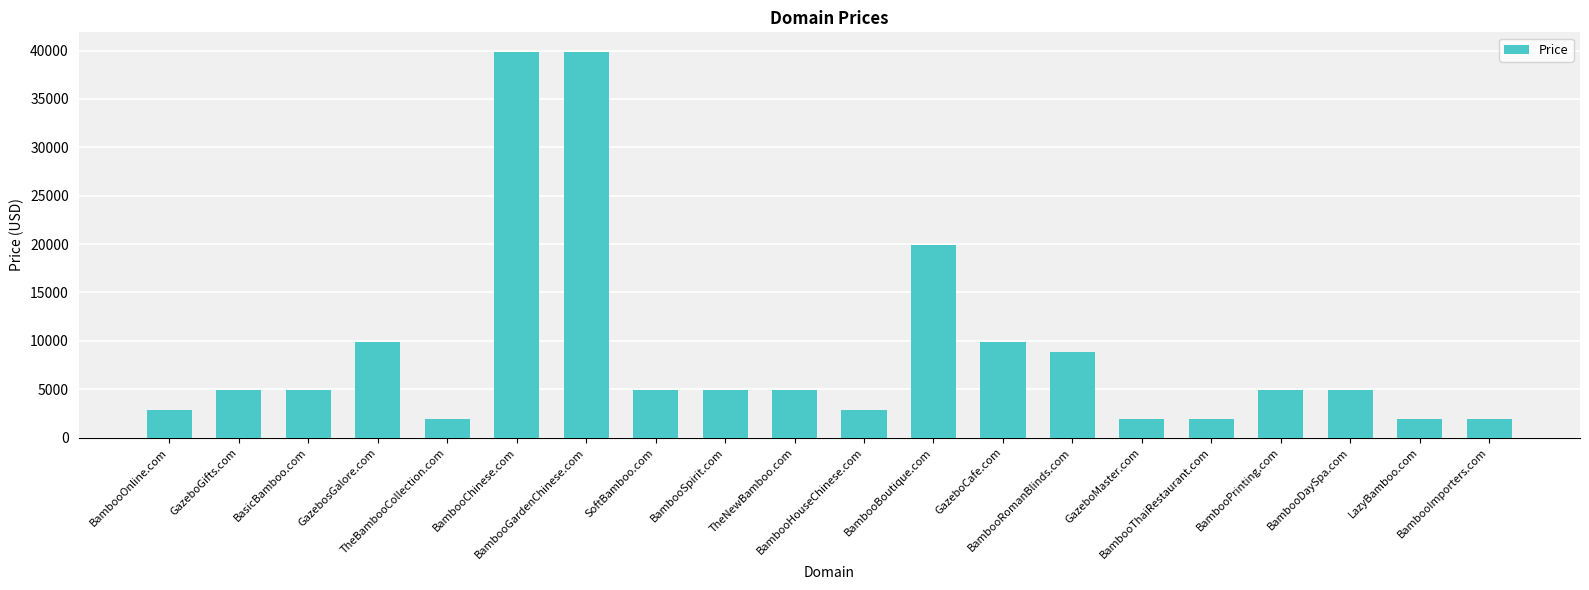

Reading right to left, extract all data points from this chart.

BambooImporters.com=1888	LazyBamboo.com=1888	BambooDaySpa.com=4888	BambooPrinting.com=4888	BambooThaiRestaurant.com=1888	GazeboMaster.com=1888	BambooRomanBlinds.com=8888	GazeboCafe.com=9888	BambooBoutique.com=19888	BambooHouseChinese.com=2888	TheNewBamboo.com=4888	BambooSpirit.com=4888	SoftBamboo.com=4888	BambooGardenChinese.com=39888	BambooChinese.com=39888	TheBambooCollection.com=1888	GazebosGalore.com=9888	BasicBamboo.com=4888	GazeboGifts.com=4888	BambooOnline.com=2888